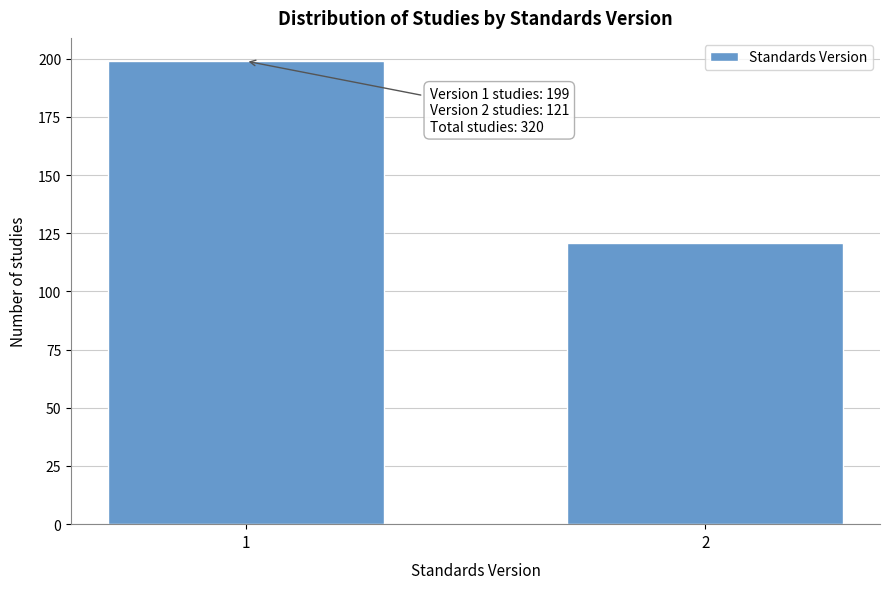

Reading right to left, transcribe all the data shown in this chart.

121	199